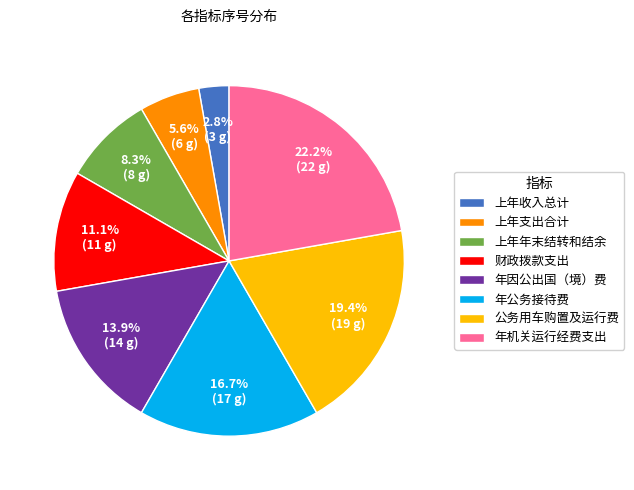

Rank the categories by value from lowest to highest.

上年收入总计, 上年支出合计, 上年年末结转和结余, 财政拨款支出, 年因公出国（境）费, 年公务接待费, 公务用车购置及运行费, 年机关运行经费支出